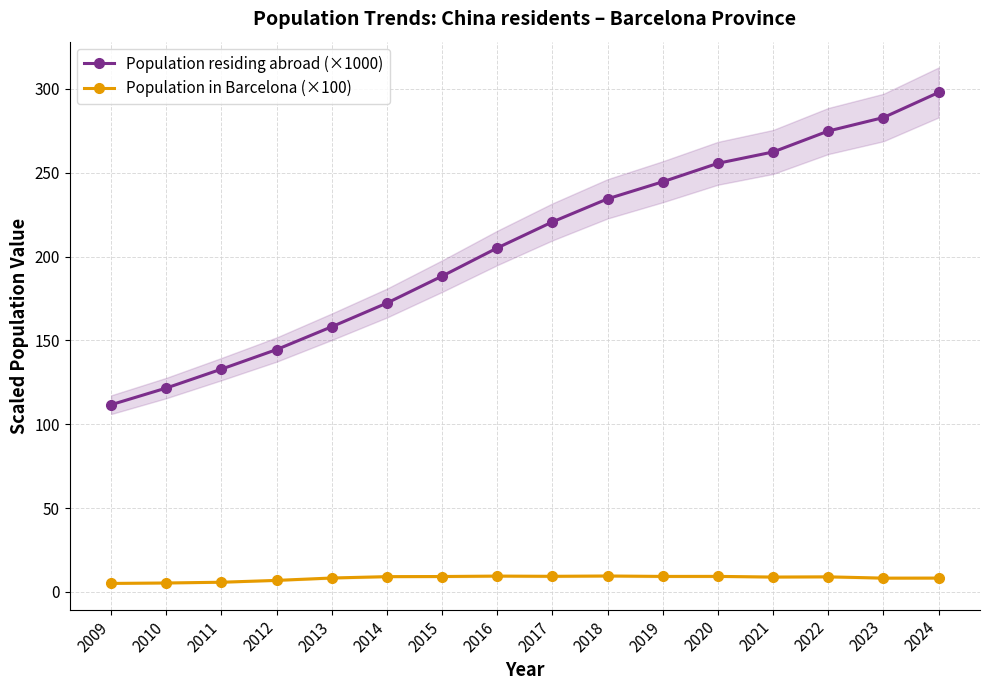

What is the total value across all series at 2020?

264.9